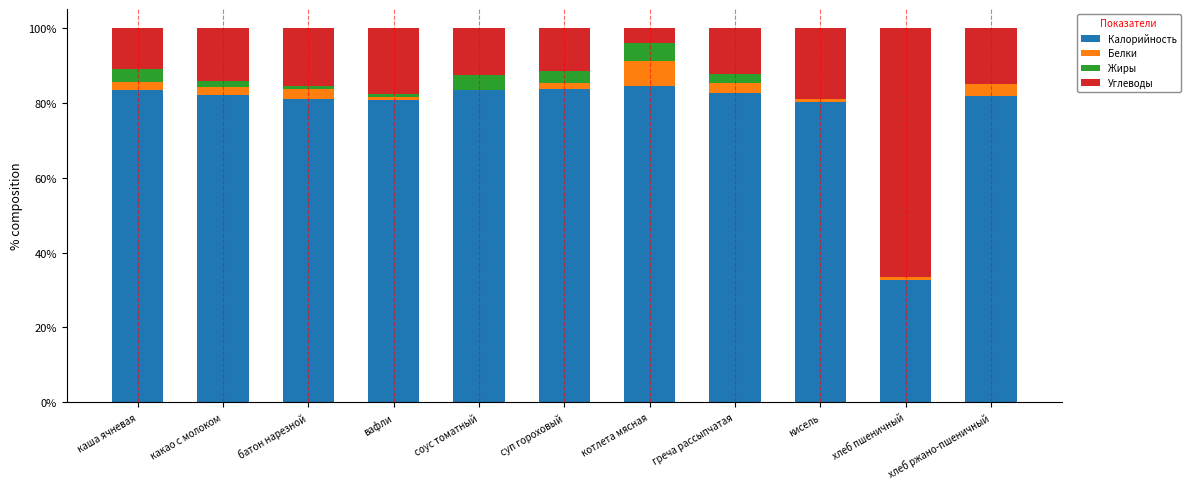

What is the total value across all series at хлеб ржано-пшеничный?

100.0